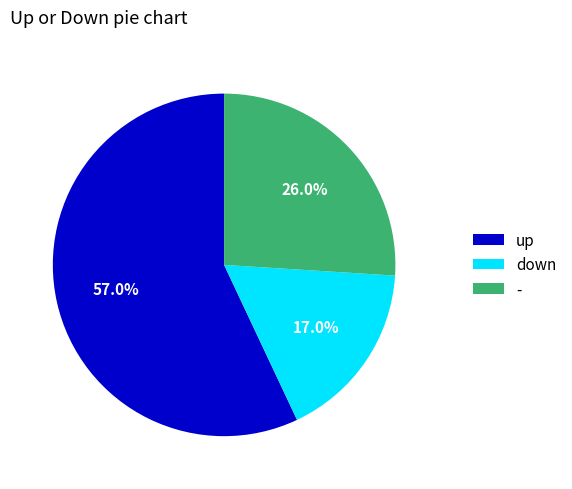

Approximately how many times larger is the value at up compared to -?

2.2